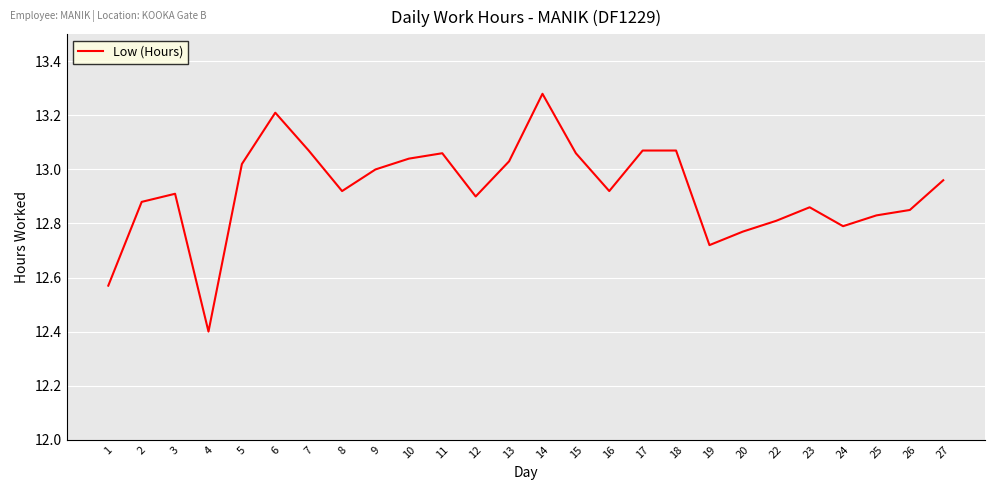

What is the smallest value displayed?

12.4